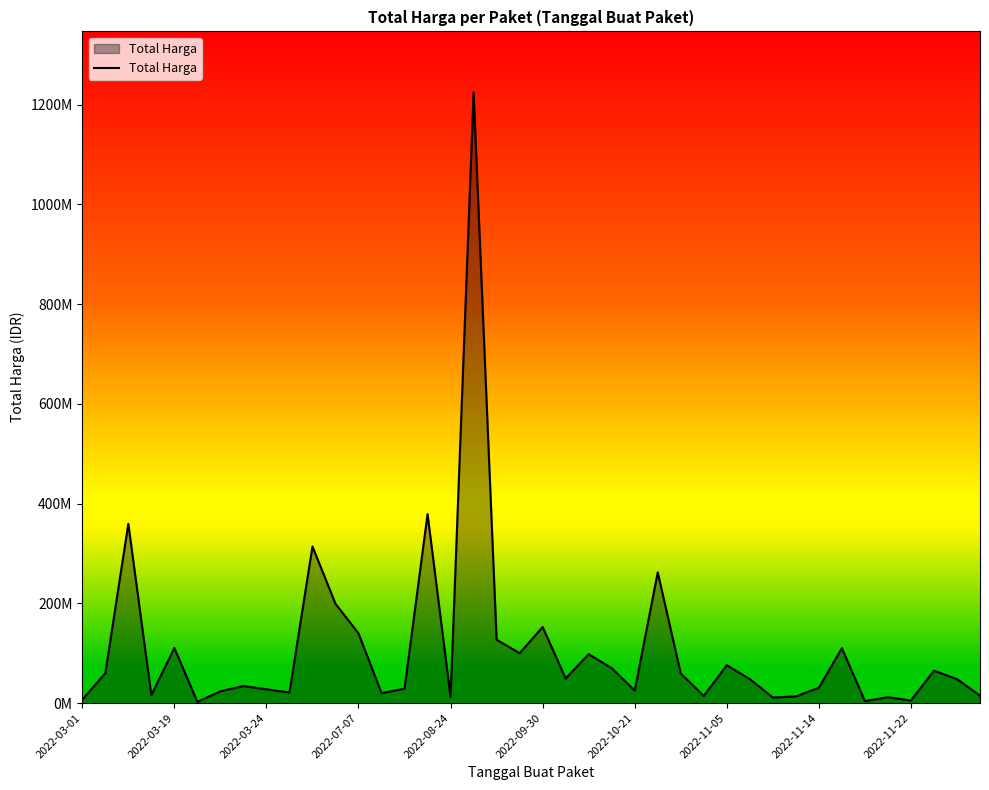

How many interior local valleys (lower than both neighbors) does the data have?

12